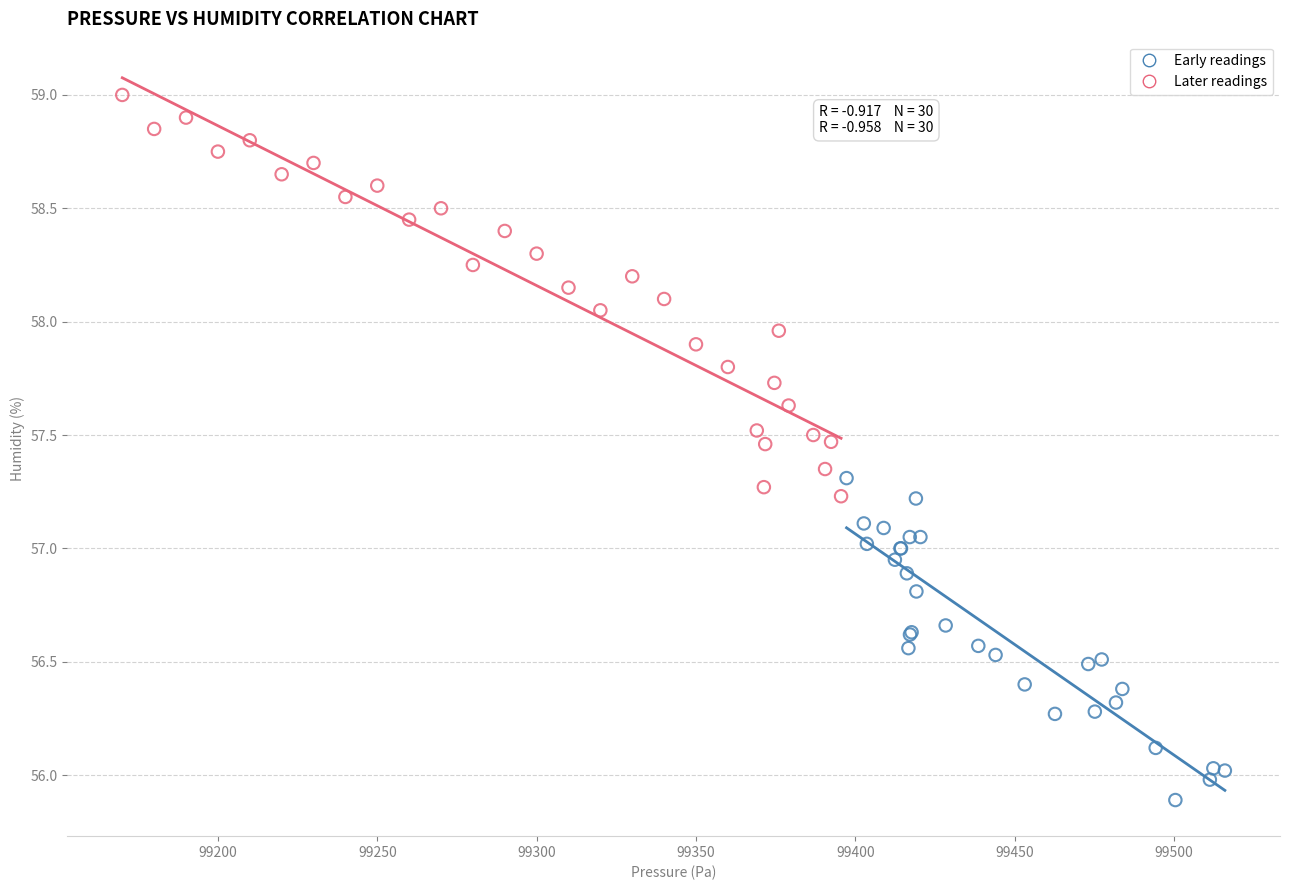

Which series has the largest Y range (max minus min)?

Later readings